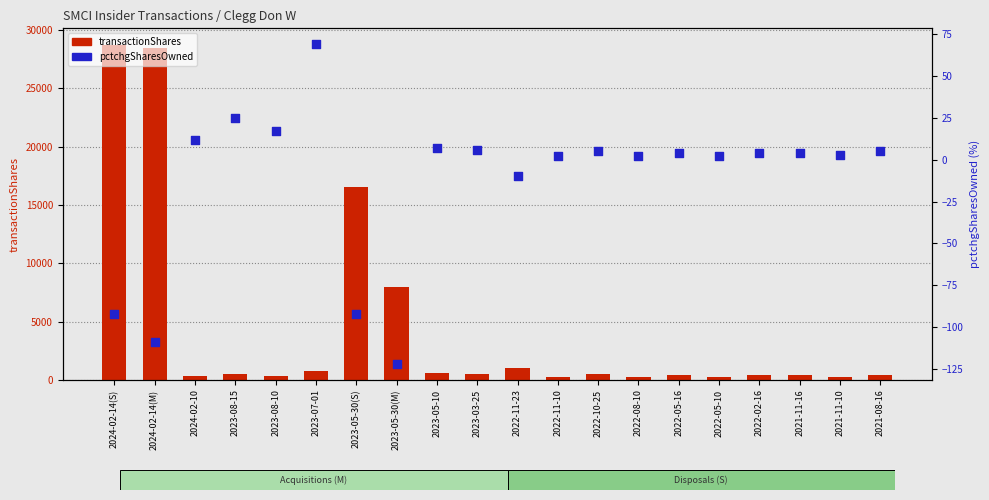

Which series has the largest Y range (max minus min)?

transactionShares